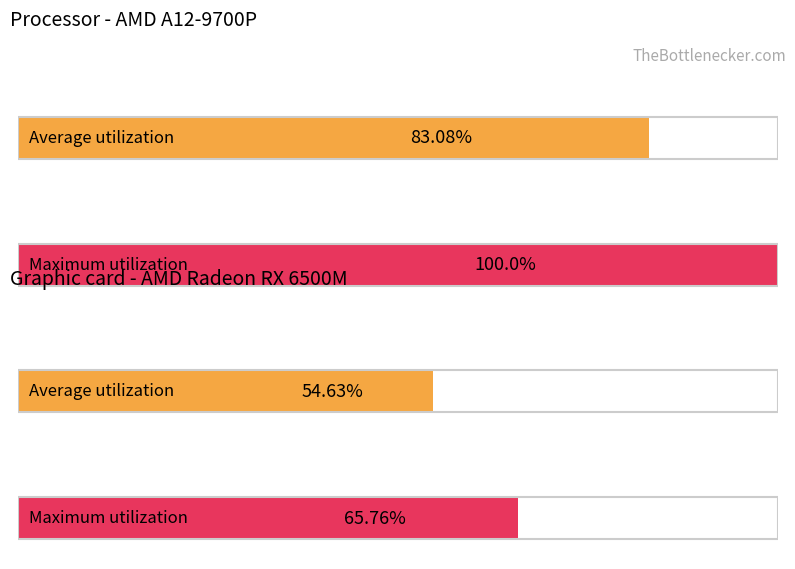

What are all the series names shown in the legend?

Average utilization, Maximum utilization